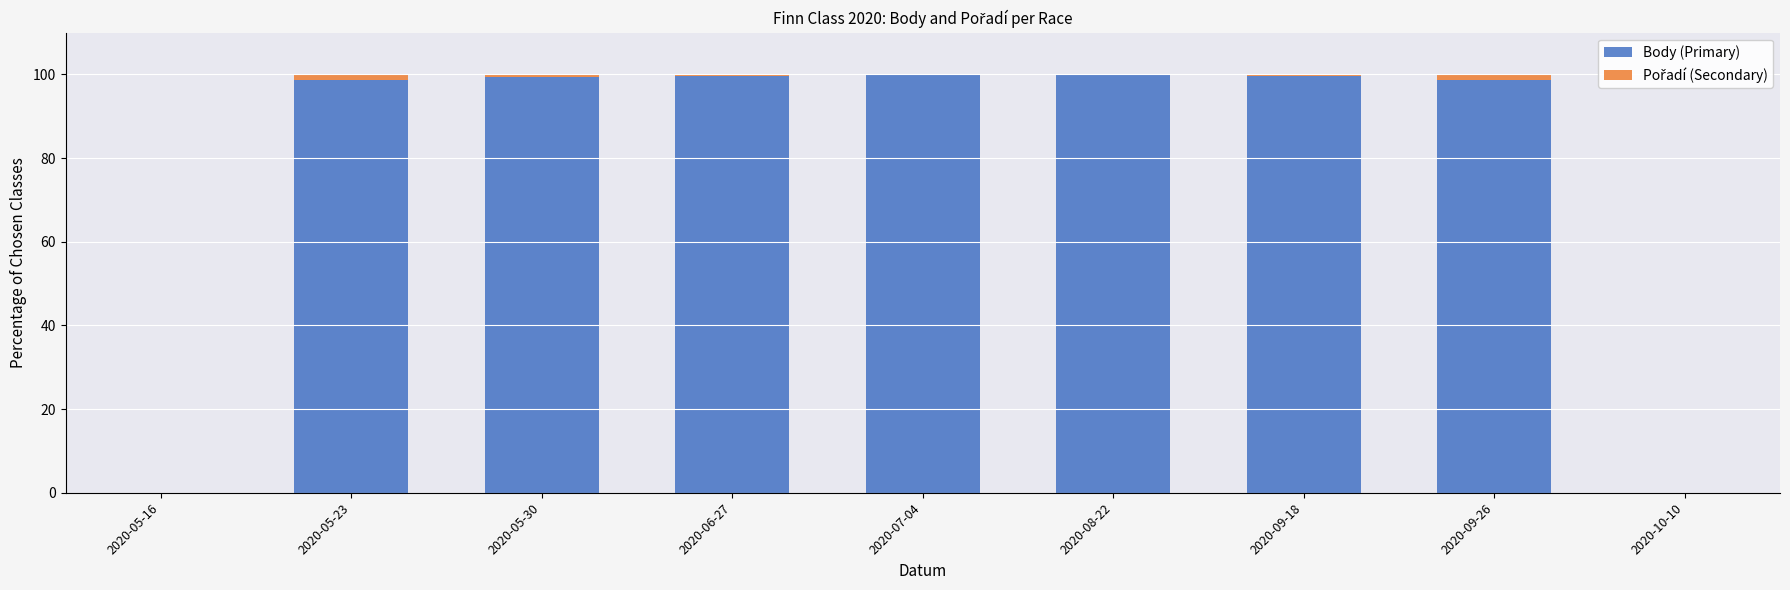

What is the sum of all Body (Primary) values?

696.0